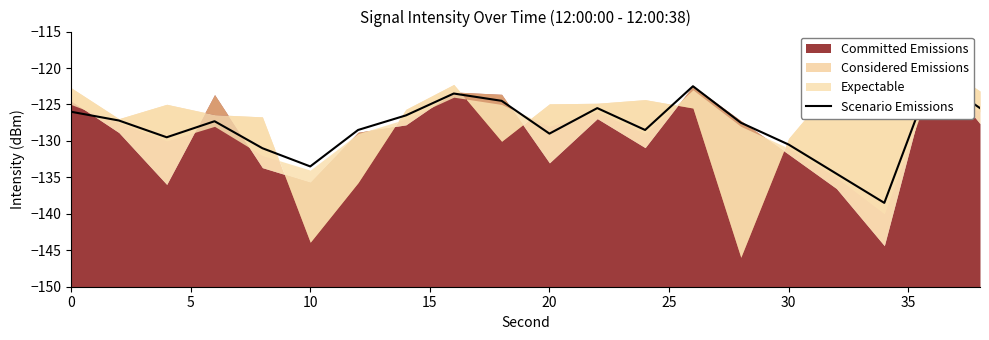

What is the difference between the second highest and minimum values?

16.0